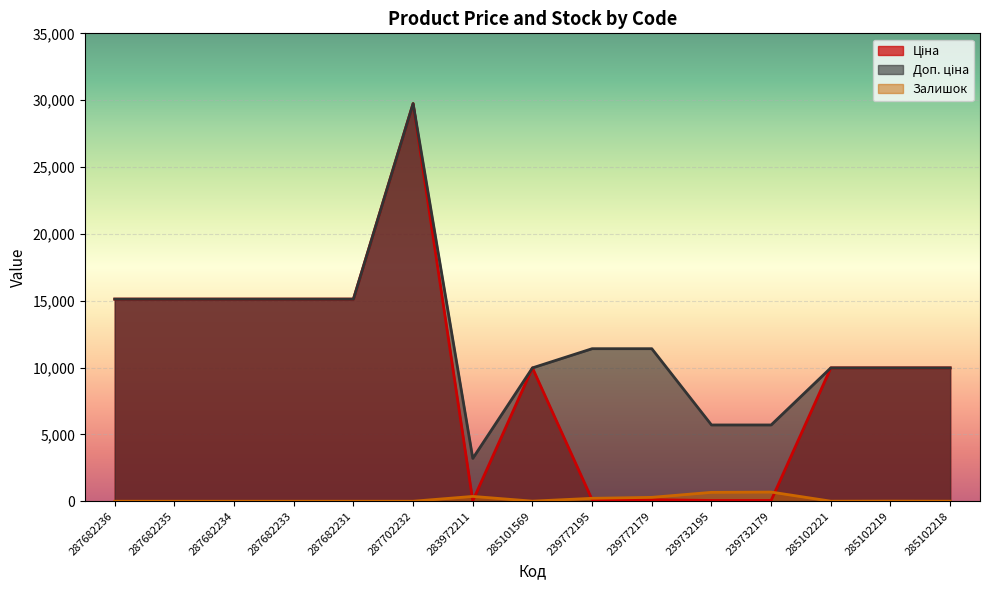

How many times do Ціна and Залишок cross each other?

4